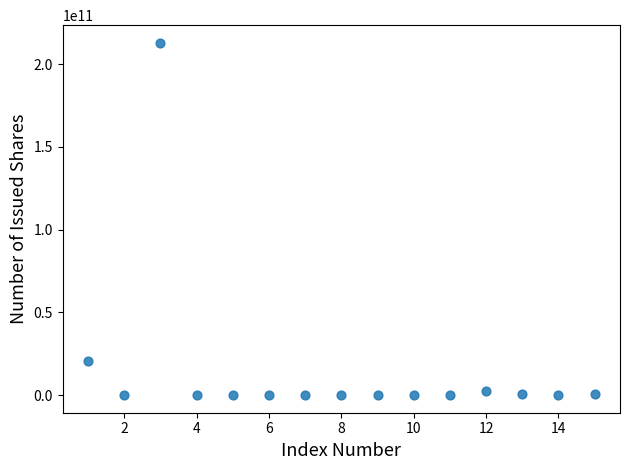

What Y value in the scatter plot is closest to 106418886500?

20693945875